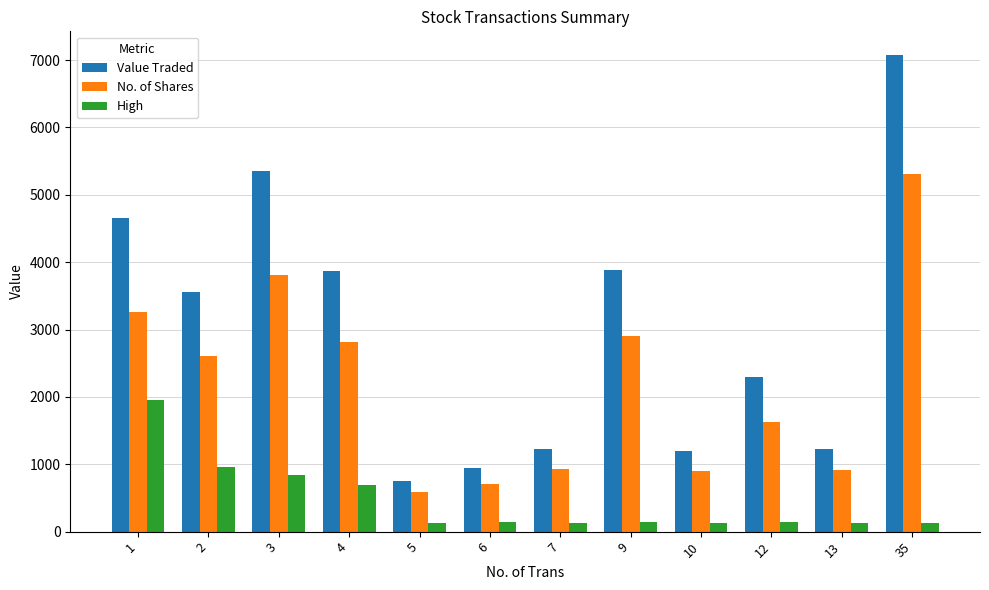

What is the value of the High bar at the 5th from the left?

130